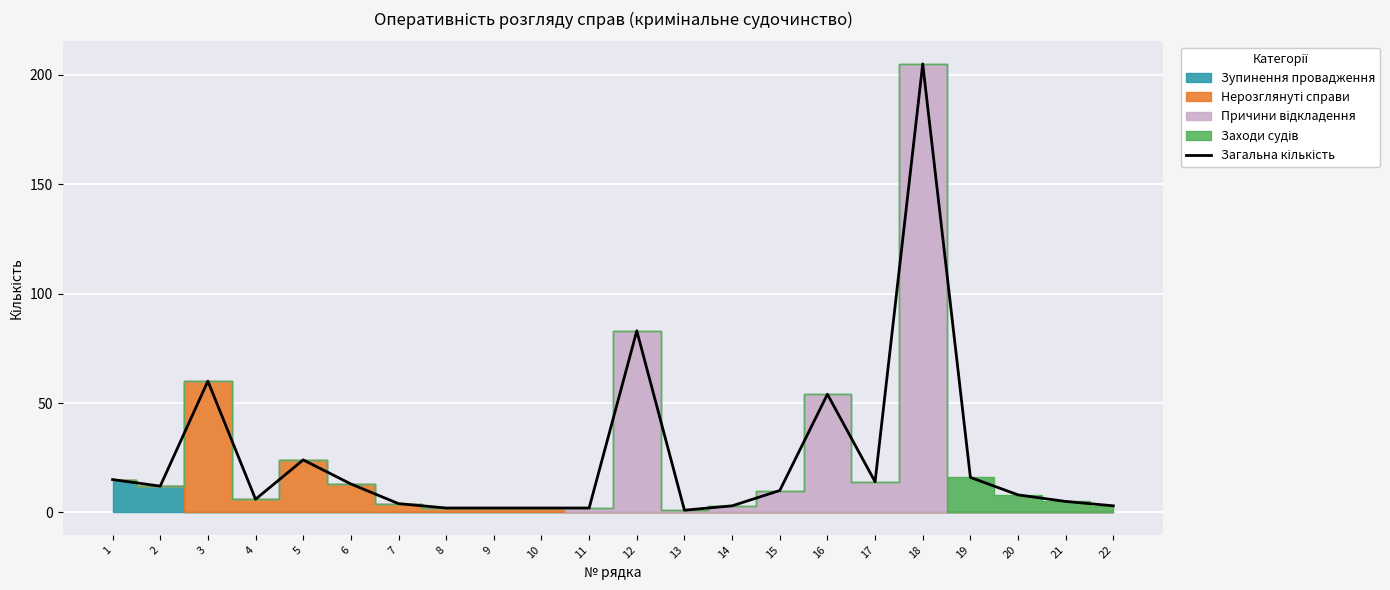

Between 9 and 15, which is larger?

15